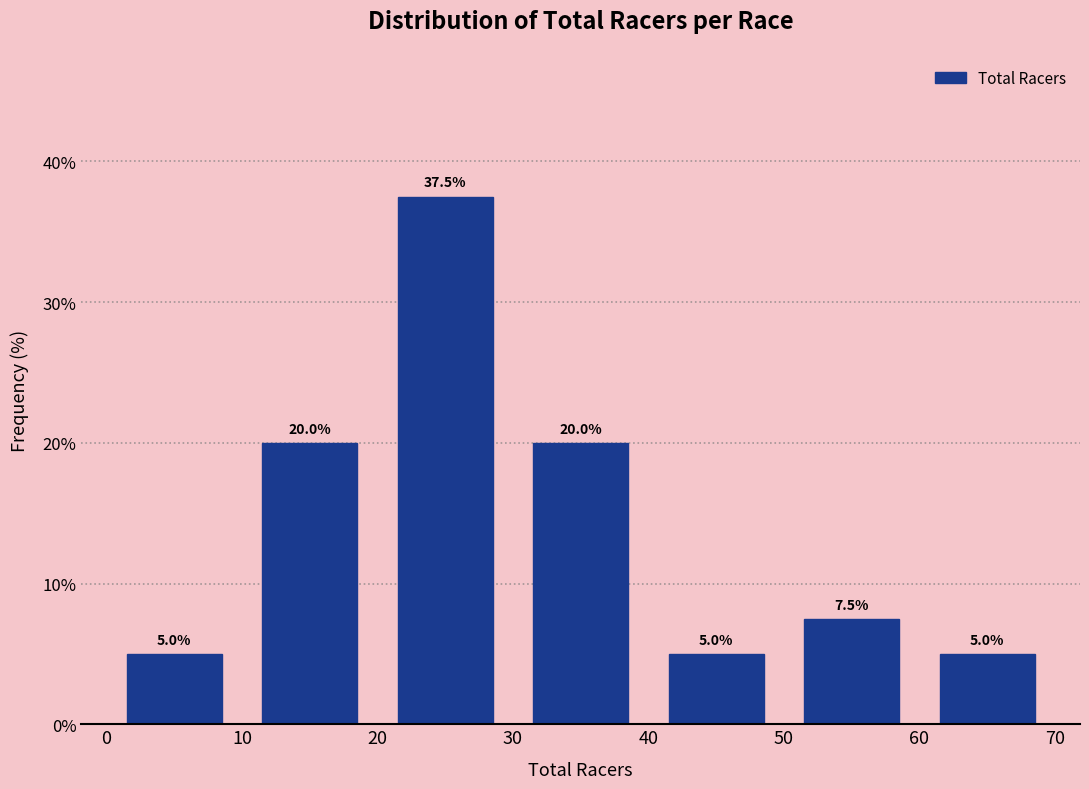

Which range on the x-axis has the tallest bar?

20 to 30